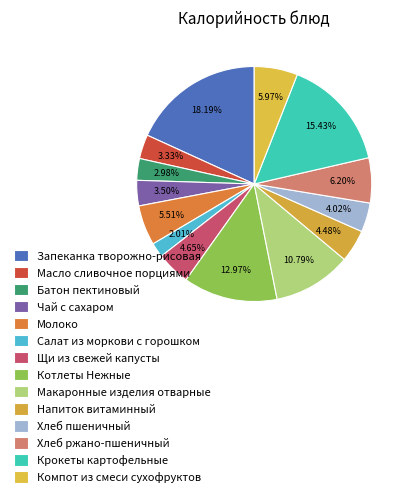

Does Котлеты Нежные account for over 50% of the chart?

No